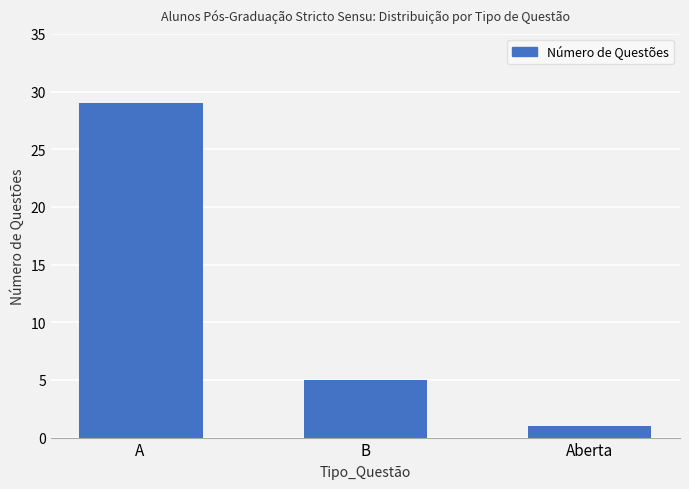

What is the greatest value displayed?

29